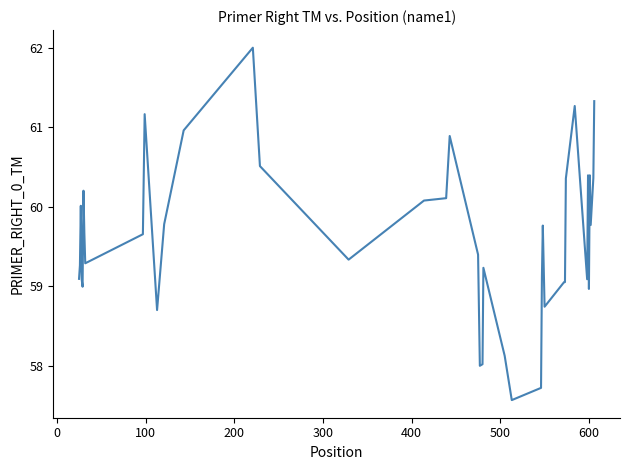

What is the difference between the maximum and minimum values?

4.4